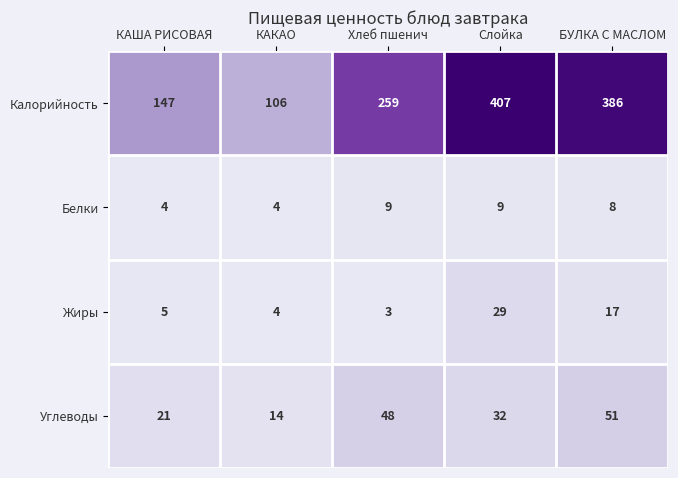

How many categories are shown in the chart?

5